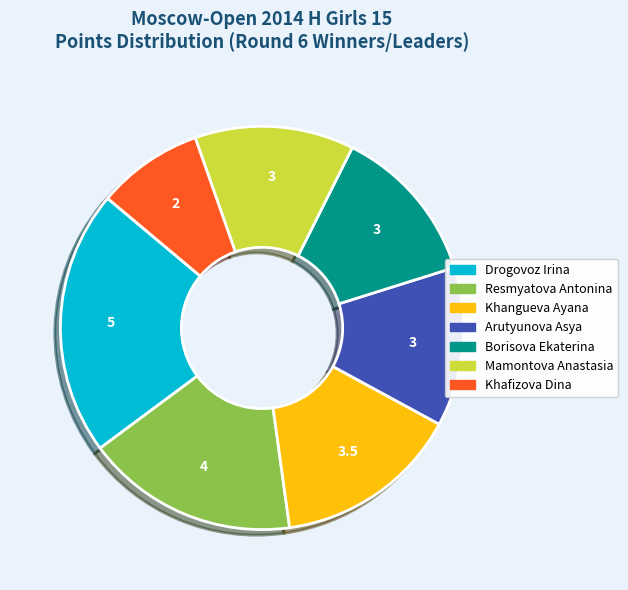

Does any single category account for the majority?

No